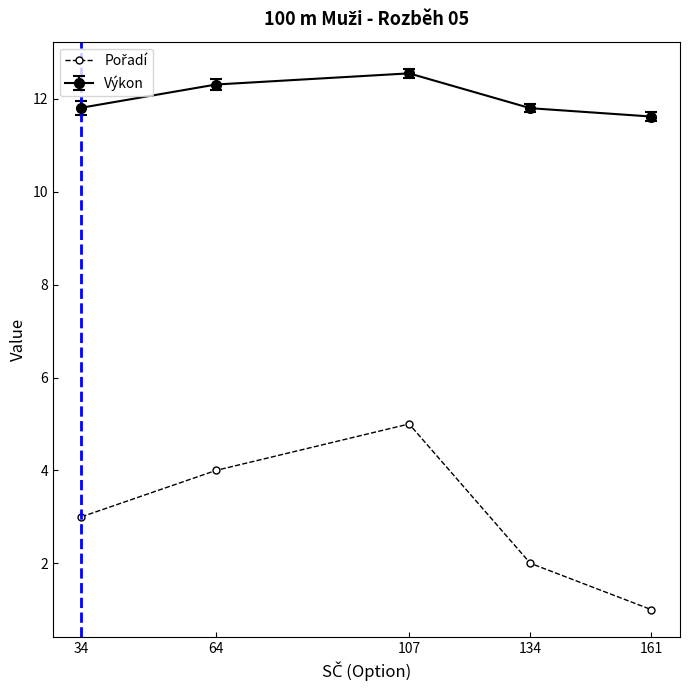

How many data points does each series have?

5